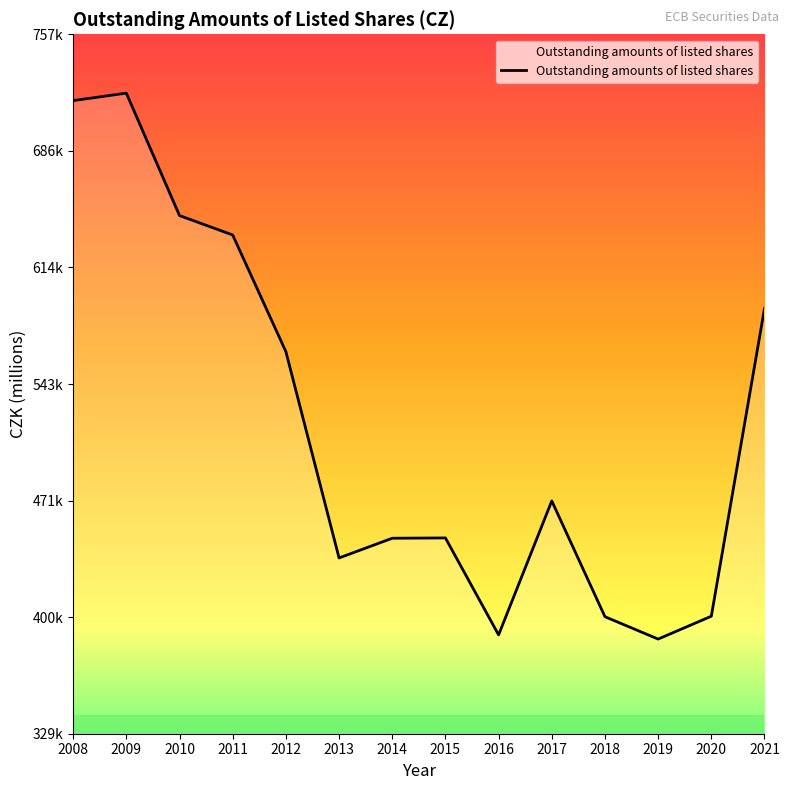

Does the chart display data point markers on the line(s)?

No